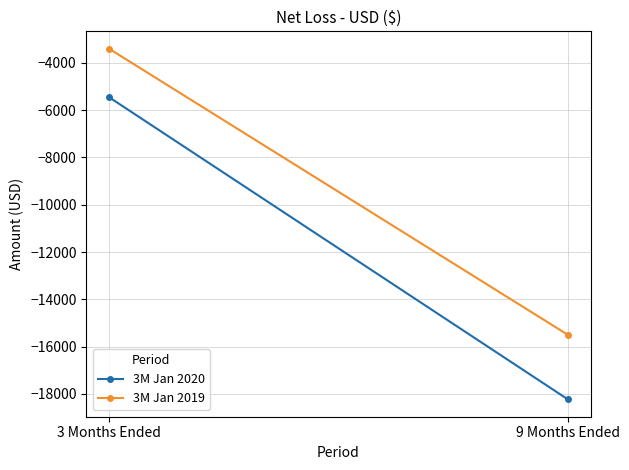

How many lines are shown in the chart?

2